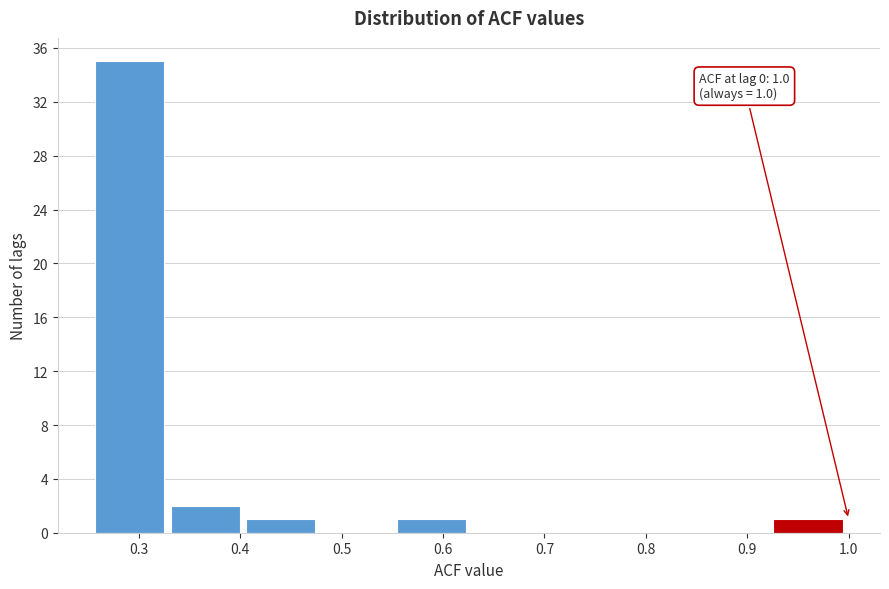

Which range on the x-axis has the tallest bar?

0.26 to 0.33